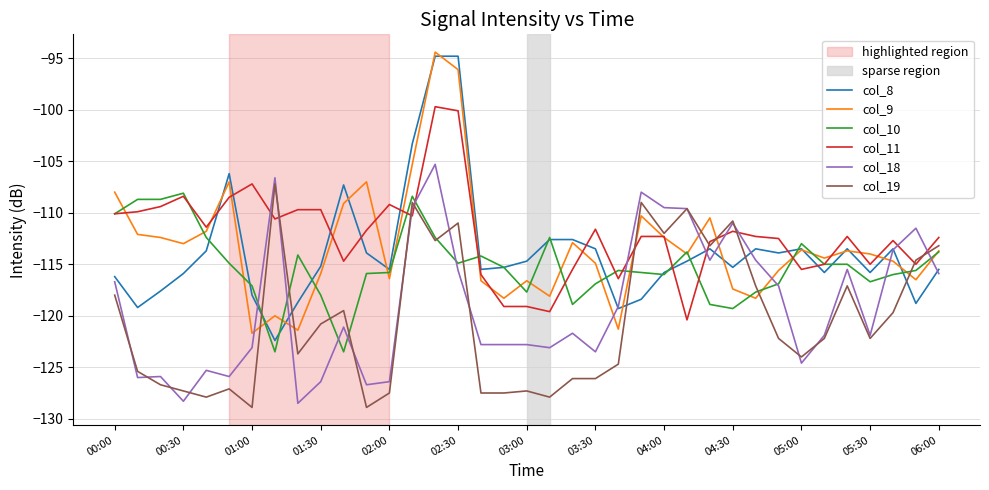

What is the highest value of the col_10 series?

-108.1